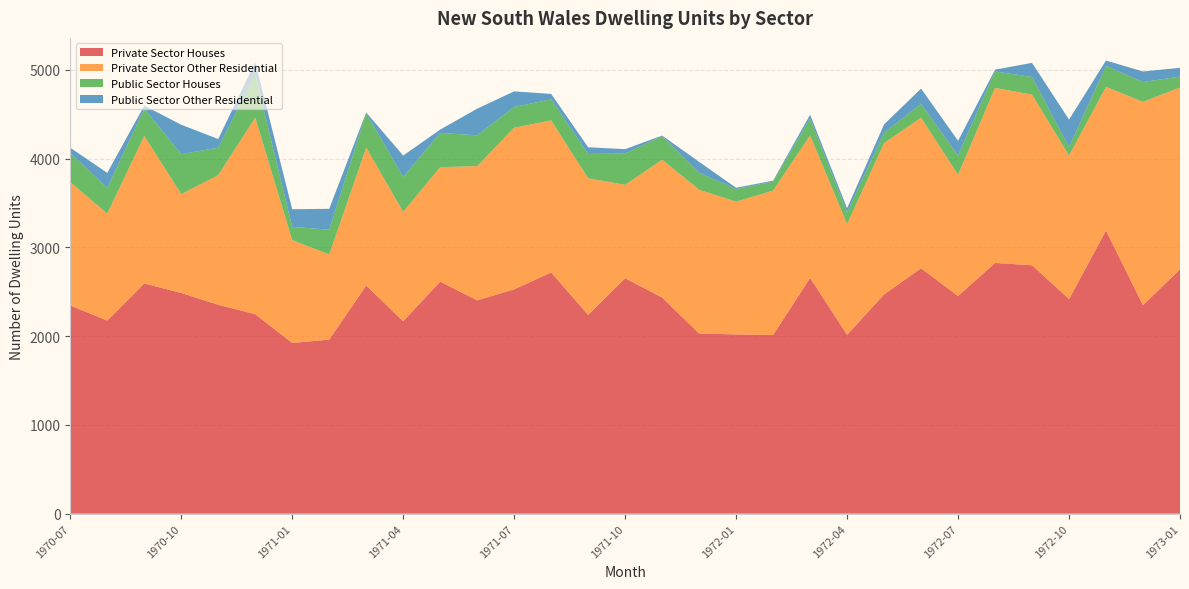

Reading left to right, extract all data points from this chart.

Private Sector Houses: 2345	2175	2593	2486	2353	2247	1923	1961	2570	2168	2614	2403	2527	2717	2239	2652	2435	2029	2019	2012	2656	2015	2470	2764	2452	2824	2798	2417	3189	2348	2752
Private Sector Other Residential: 1389	1205	1662	1114	1460	2214	1158	959	1553	1232	1289	1512	1820	1713	1539	1052	1552	1620	1496	1627	1605	1247	1704	1696	1365	1972	1922	1617	1618	2291	2049
Public Sector Houses: 330	289	306	450	309	482	150	278	388	394	386	347	235	236	274	353	266	191	141	102	190	133	118	155	217	185	199	96	236	223	122
Public Sector Other Residential: 58	170	35	331	98	145	198	236	8	240	37	300	175	62	75	49	6	123	15	10	43	45	93	173	166	20	159	309	61	119	99